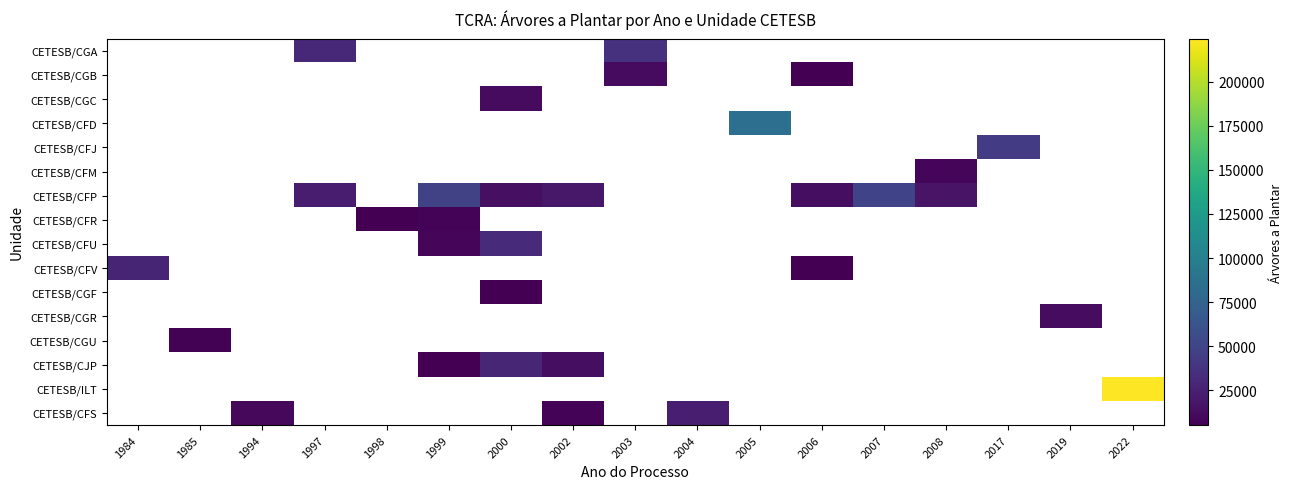

At which label is CETESB/CFV closest to 16958?

1984